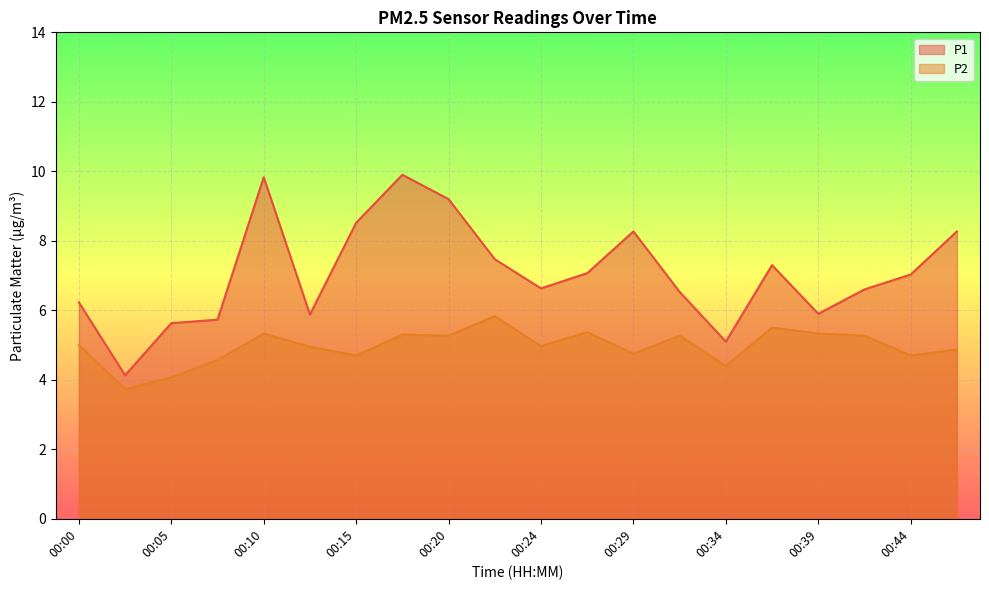

How many lines are shown in the chart?

2